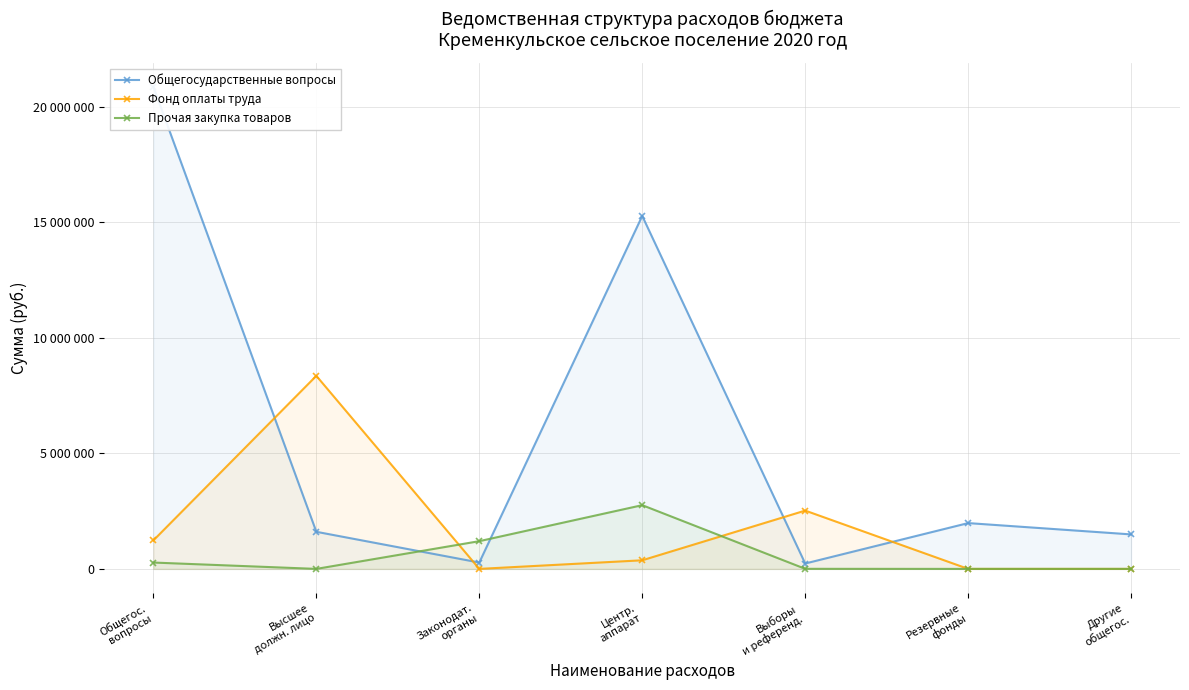

At which category is the sum across all series the highest?

Общегос.
вопросы